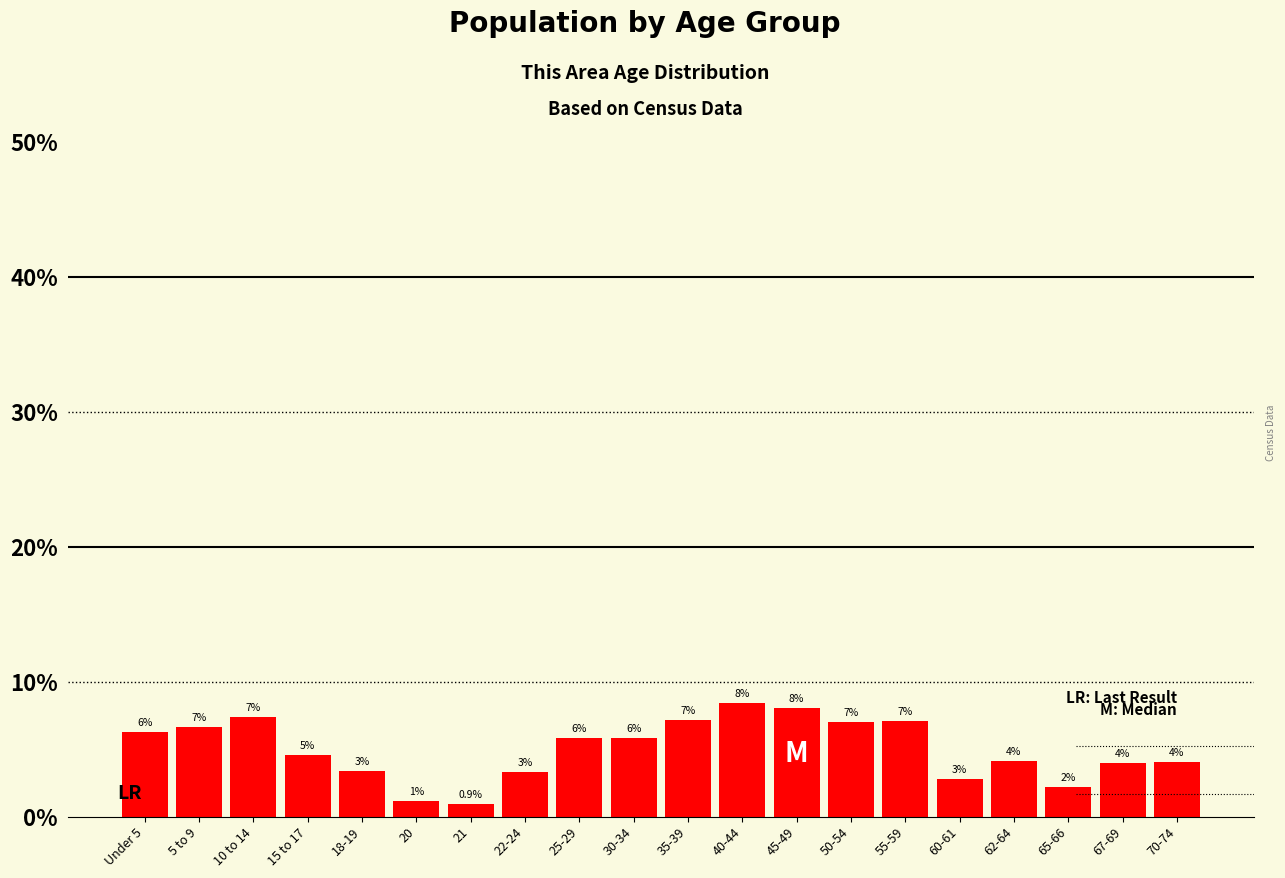

Which has a higher value, Under 5 or 40-44?

40-44